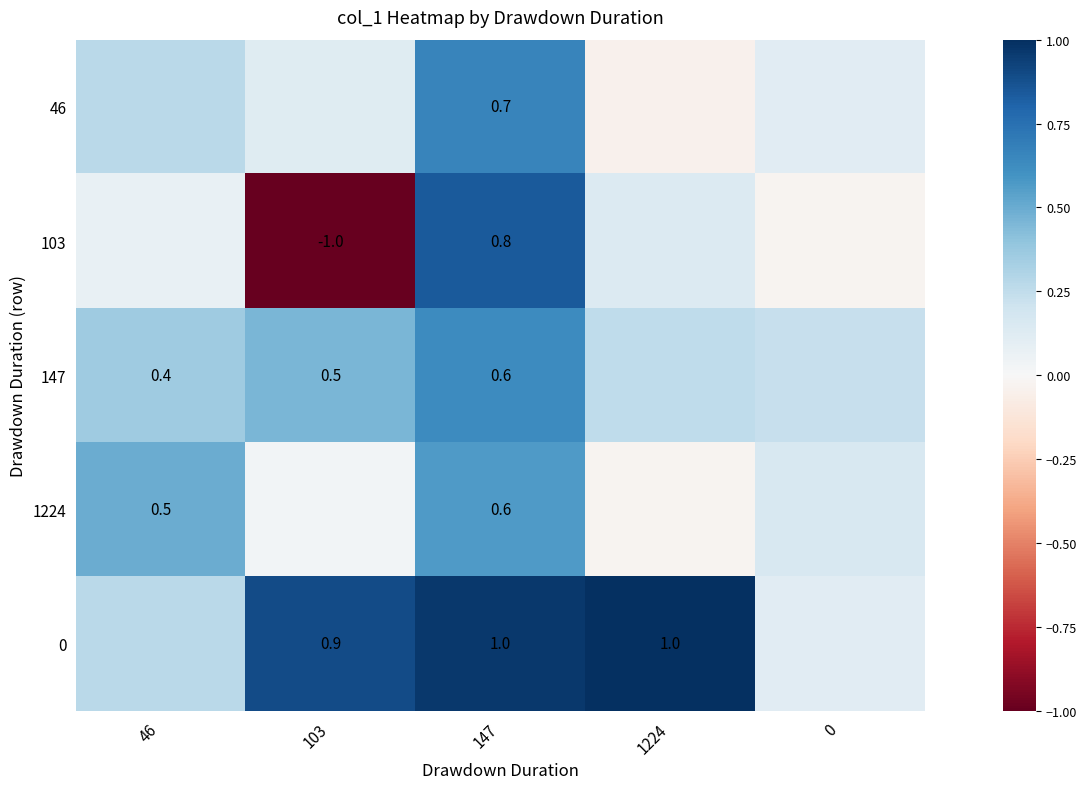

Count the number of data series in this chart.

5